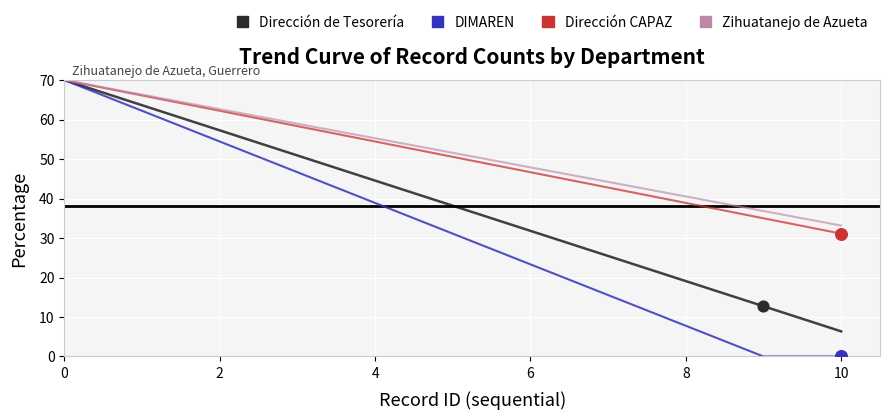

Which series has the widest spread of values?

DIMAREN